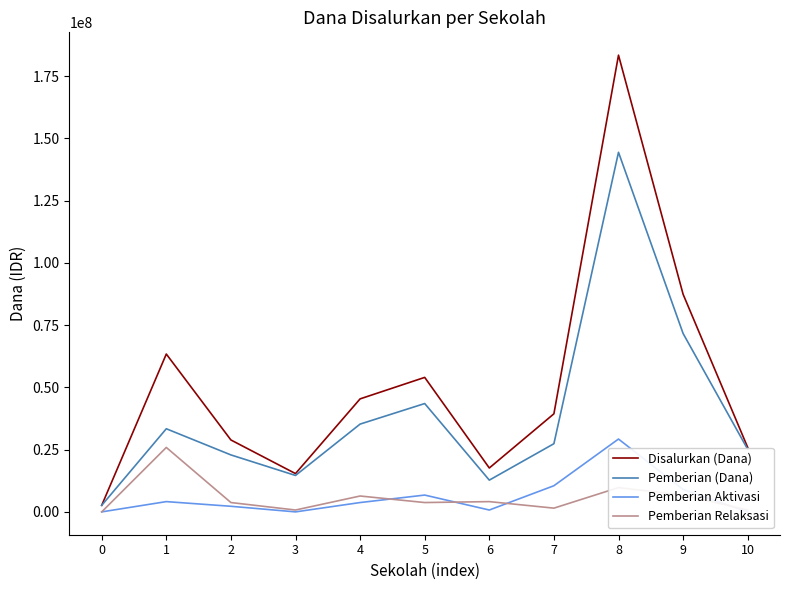

Which series has the largest range (max minus min)?

Disalurkan (Dana)